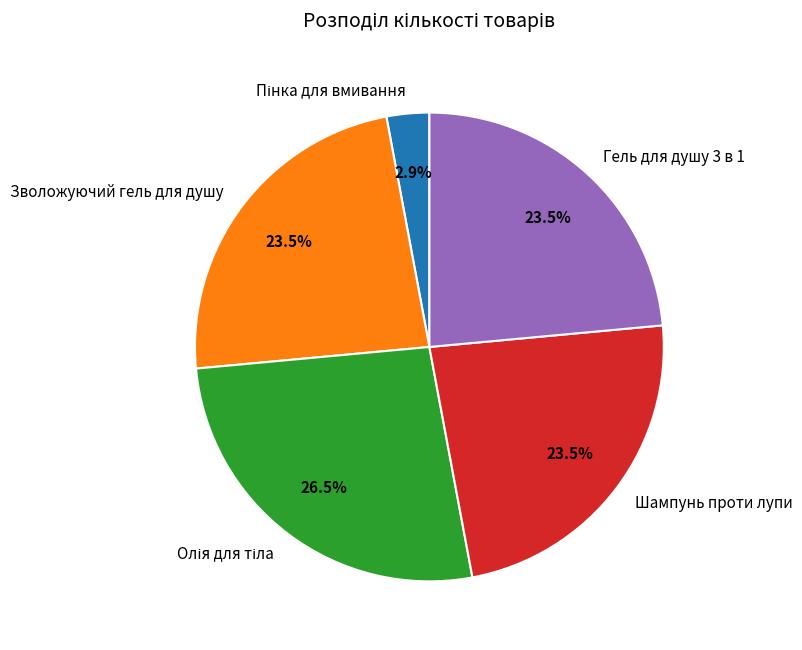

How many segments does this pie chart have?

5